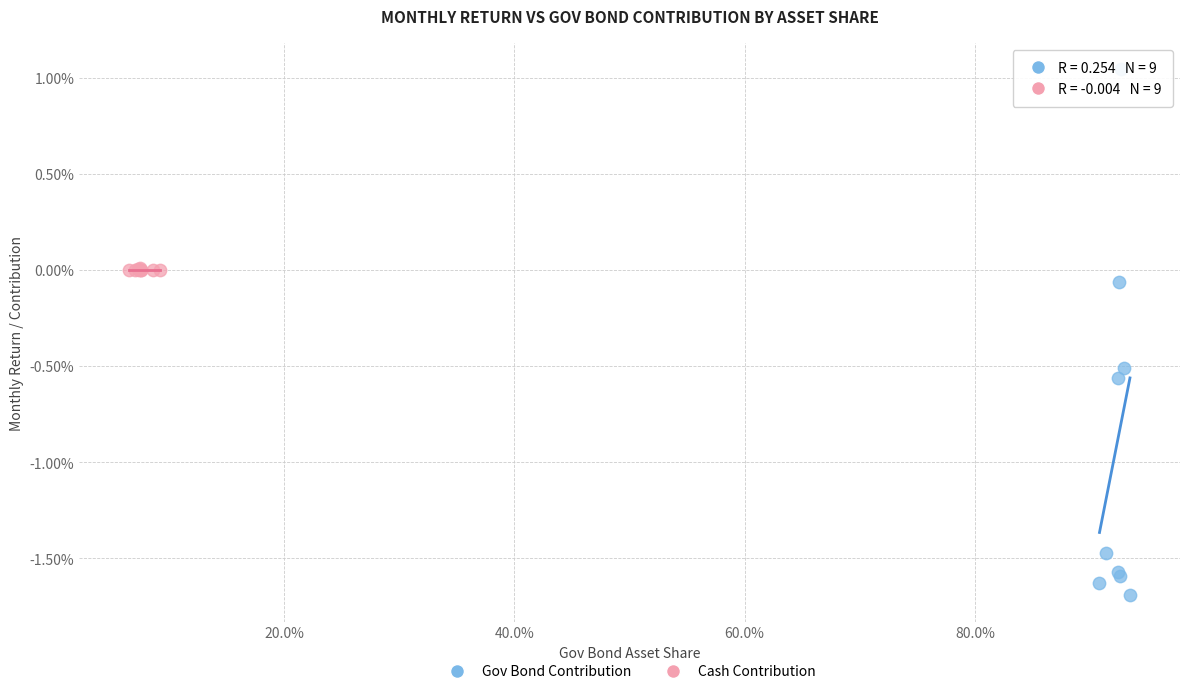

Which series reaches the maximum Y coordinate?

Gov Bond Contribution